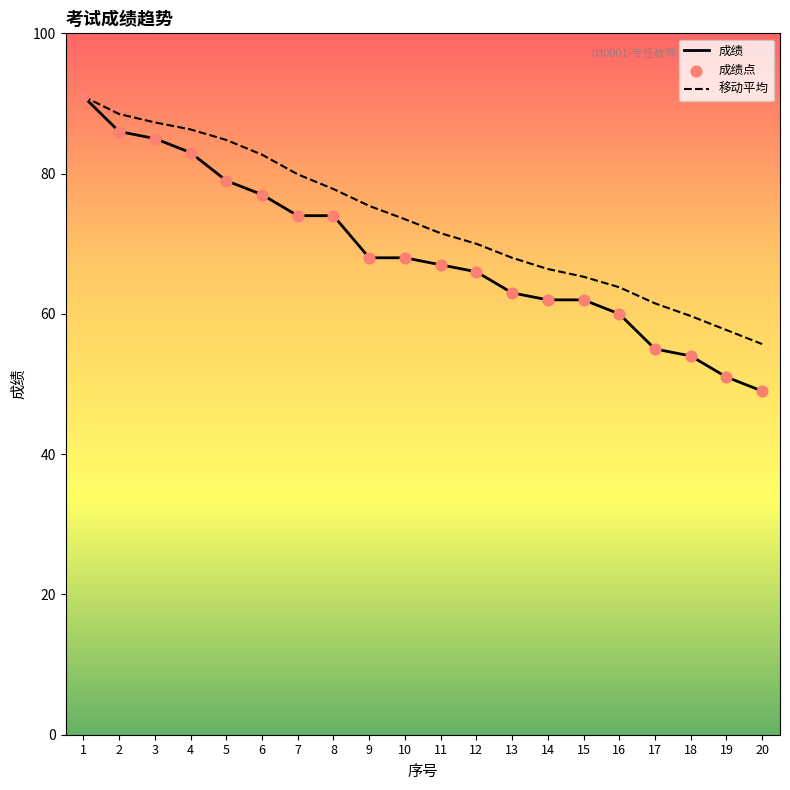

What is the total value across all series at 20?

104.7